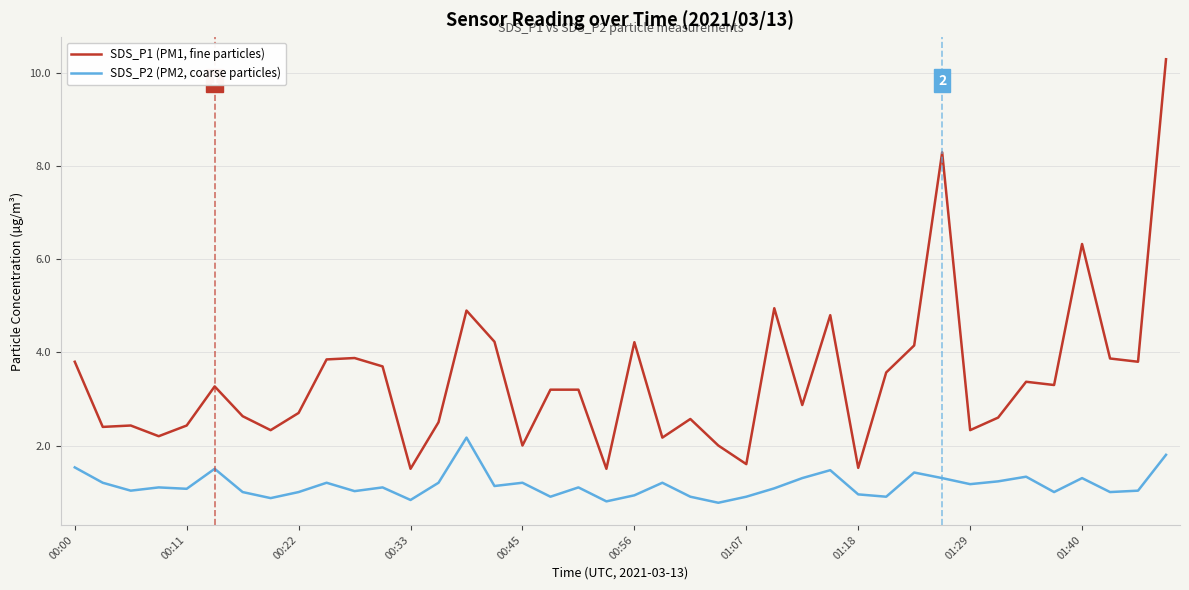

What are all the series names shown in the legend?

SDS_P1 (PM1, fine particles), SDS_P2 (PM2, coarse particles)